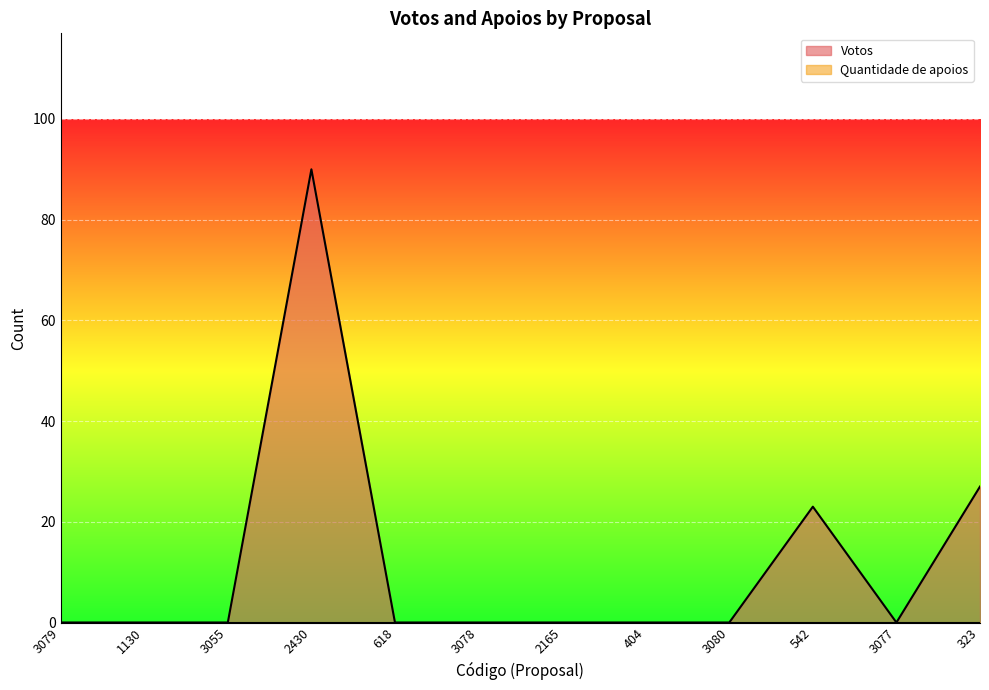

Reading left to right, what are all the values shown in this chart?

0	0	0	90	0	0	0	0	0	23	0	27